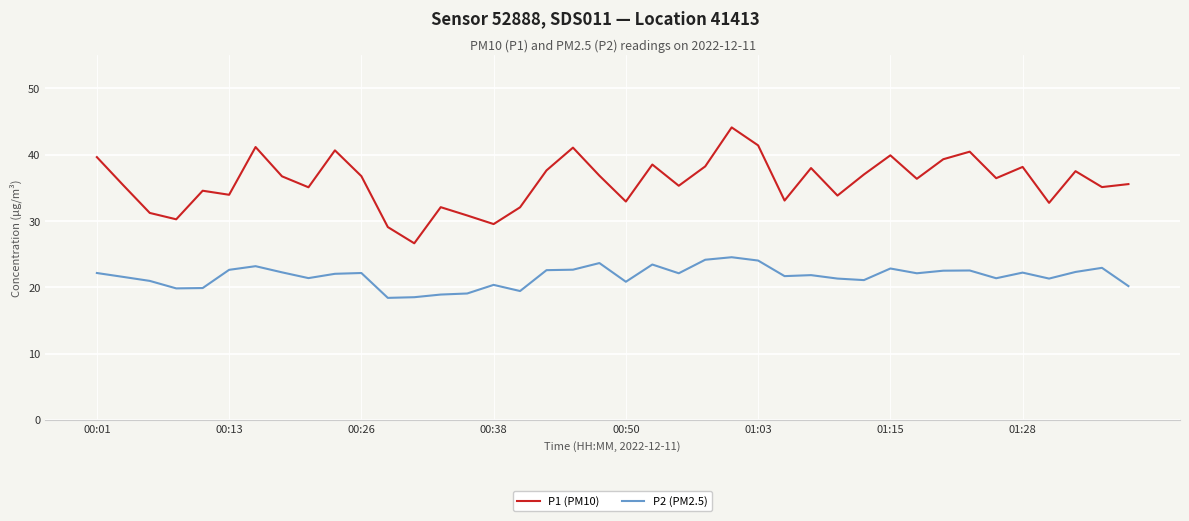

What is the average value of the P2 (PM2.5) series?

21.7